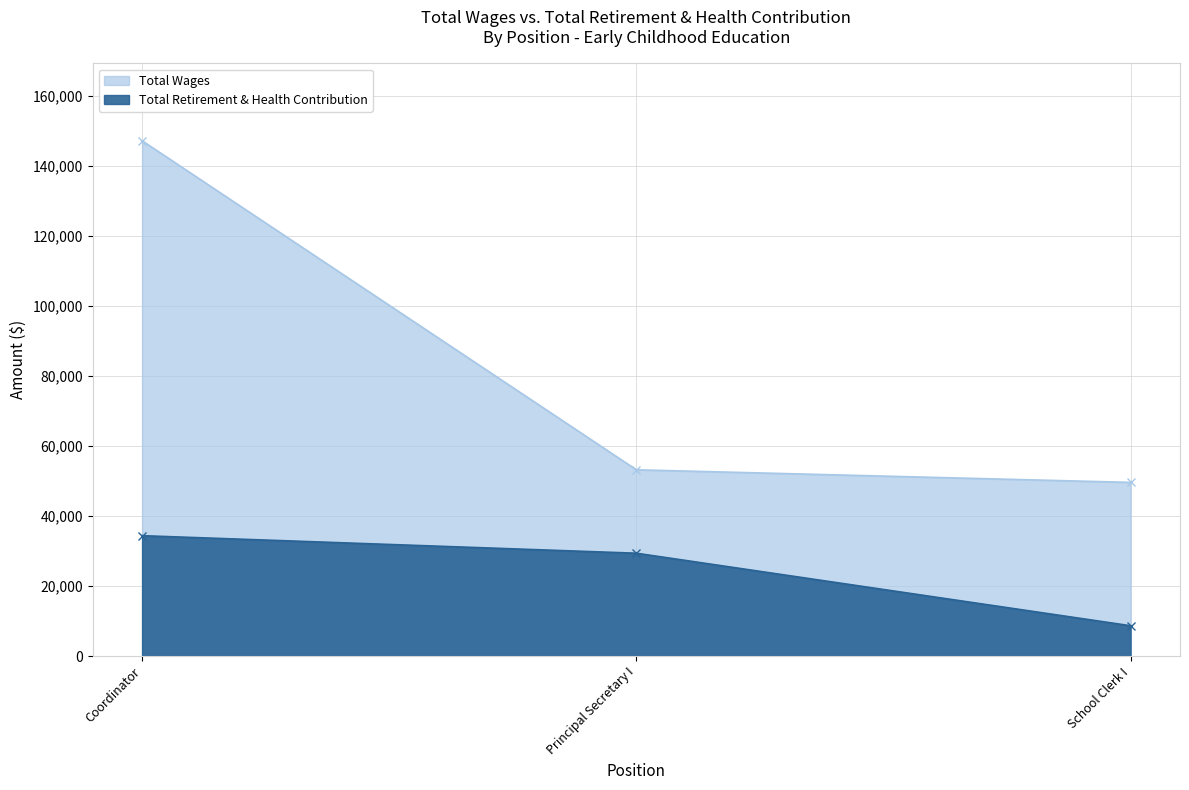

Reading left to right, transcribe all the data shown in this chart.

Total Wages: Coordinator=147121	Principal Secretary I=53178	School Clerk I=49580
Total Retirement & Health Contribution: Coordinator=34369	Principal Secretary I=29362	School Clerk I=8661